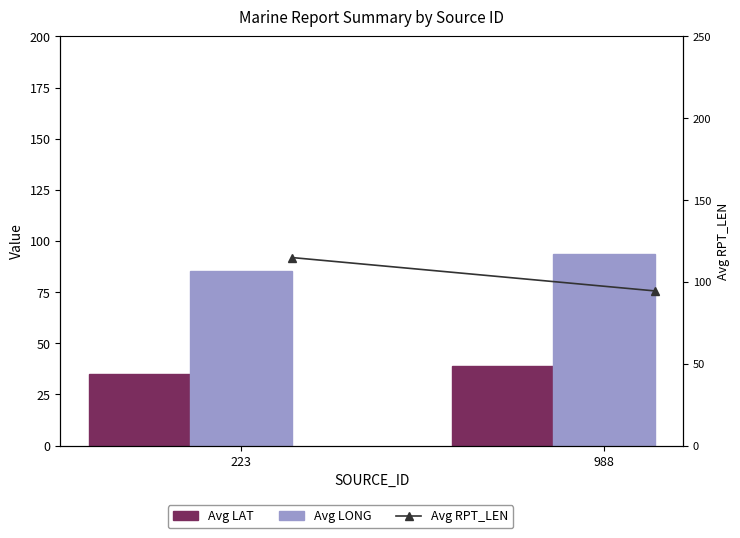

Which series has the widest spread of values?

Avg RPT_LEN